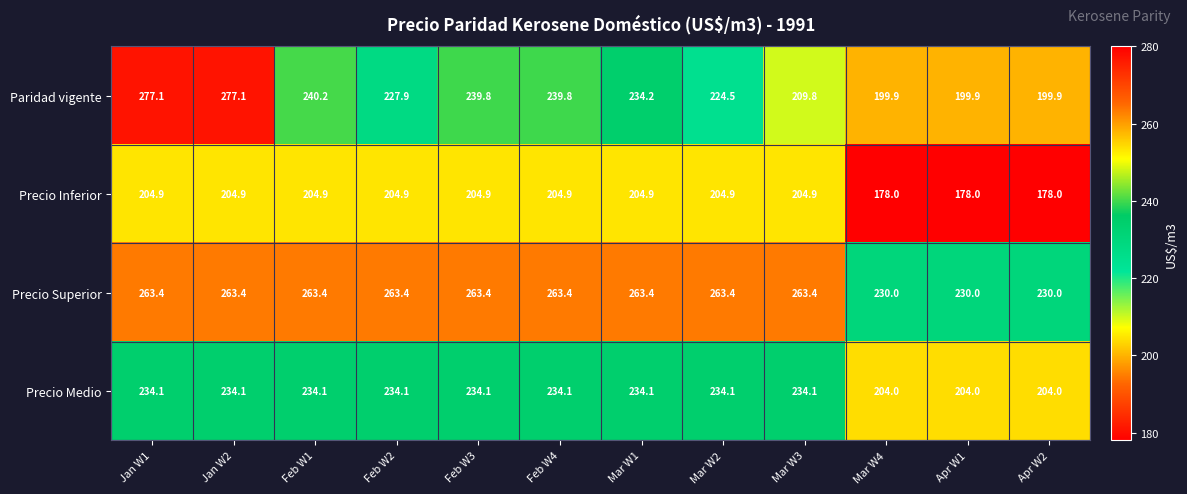

Which series has the largest range (max minus min)?

Paridad vigente